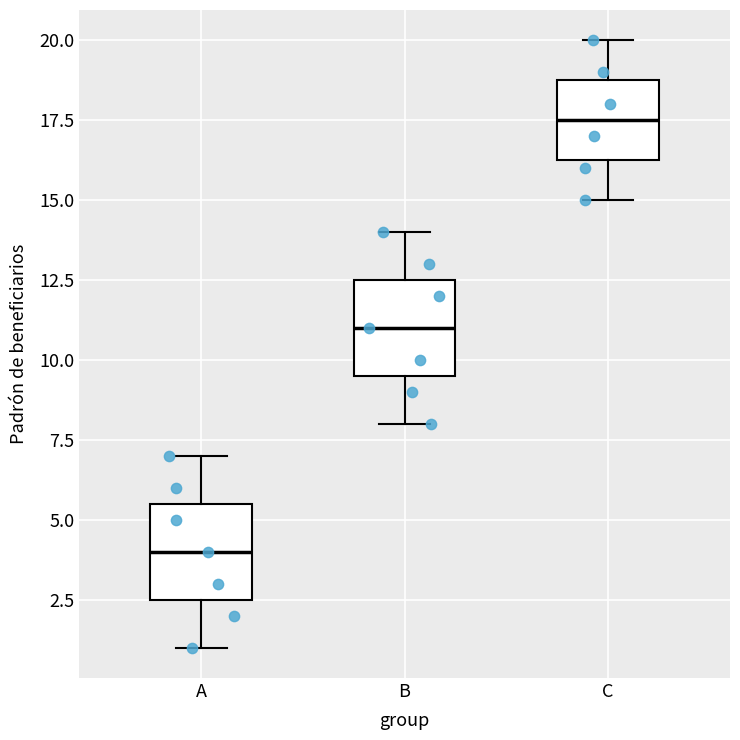

Reading left to right, transcribe this box plot: for each box, give where its median line is, the range the box spans, and where its two whiskers end, as read against the y-axis. The values are not printed on the chart, so give them approximately, as read against the axis.

A: median 4.0, box 2.5 to 5.5, whiskers 1.0 to 7.0
B: median 11.0, box 9.5 to 12.5, whiskers 8.0 to 14.0
C: median 17.5, box 16.5 to 19.0, whiskers 15.0 to 20.0